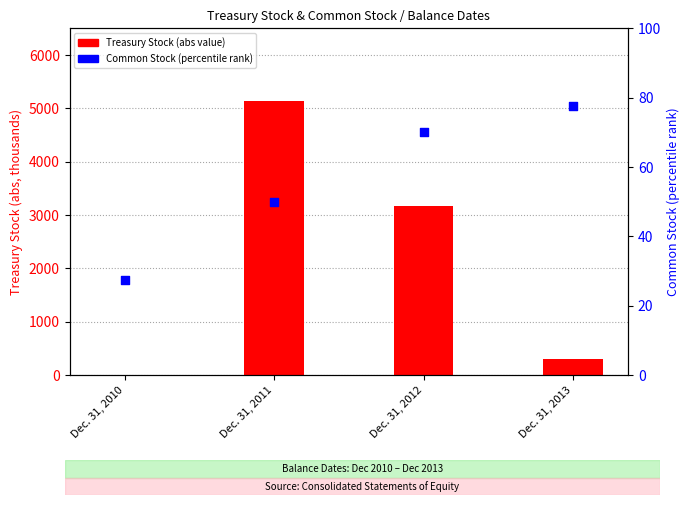

Is the value of Treasury Stock (abs) at Dec. 31, 2010 greater than the value of Common Stock (percentile) at Dec. 31, 2010?

No